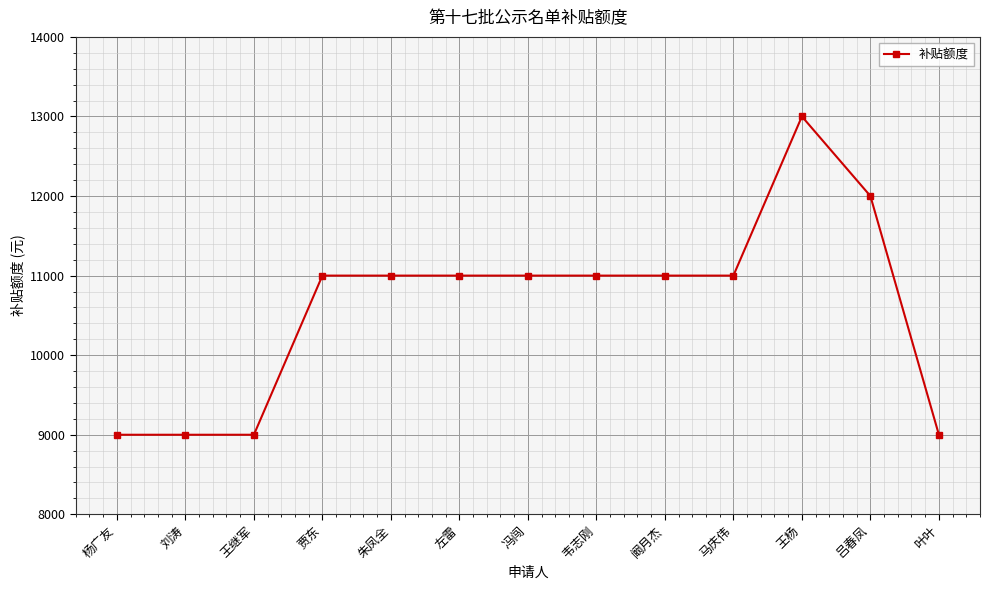

What is the sum of all values?

138000